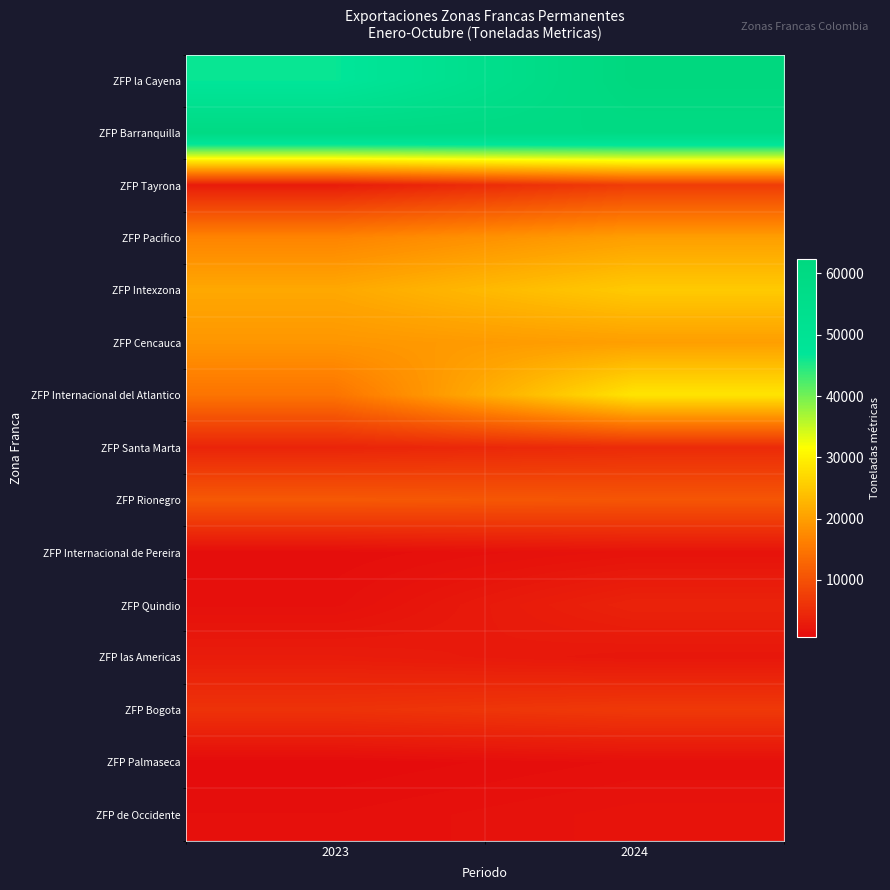

Reading left to right, what are all the values shown in this chart?

ZFP la Cayena: 2023=46411.0	2024=62414.0
ZFP Barranquilla: 2023=59478.9	2024=59517.1
ZFP Tayrona: 2023=2907.4	2024=7241.7
ZFP Pacifico: 2023=16722.5	2024=19981.5
ZFP Intexzona: 2023=21096.6	2024=25199.5
ZFP Cencauca: 2023=18946.9	2024=19922.6
ZFP Internacional del Atlantico: 2023=14746.8	2024=28430.9
ZFP Santa Marta: 2023=4069.4	2024=4915.0
ZFP Rionegro: 2023=11068.1	2024=10631.6
ZFP Internacional de Pereira: 2023=1014.4	2024=1754.9
ZFP Quindio: 2023=1376.3	2024=3845.8
ZFP las Americas: 2023=2960.9	2024=2242.1
ZFP Bogota: 2023=5917.8	2024=6792.5
ZFP Palmaseca: 2023=726.8	2024=1260.9
ZFP de Occidente: 2023=1220.8	2024=1807.6